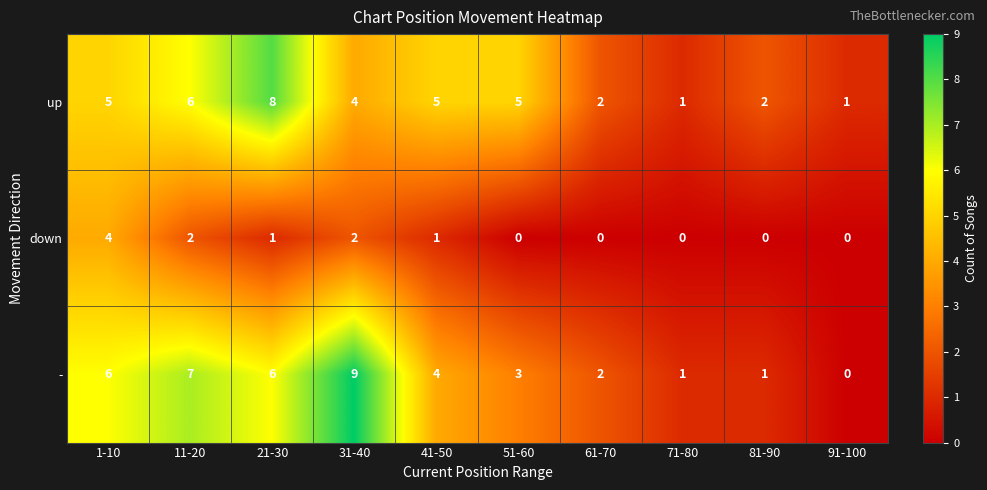

What is the sum of the - values at 51-60 and 1-10?

9